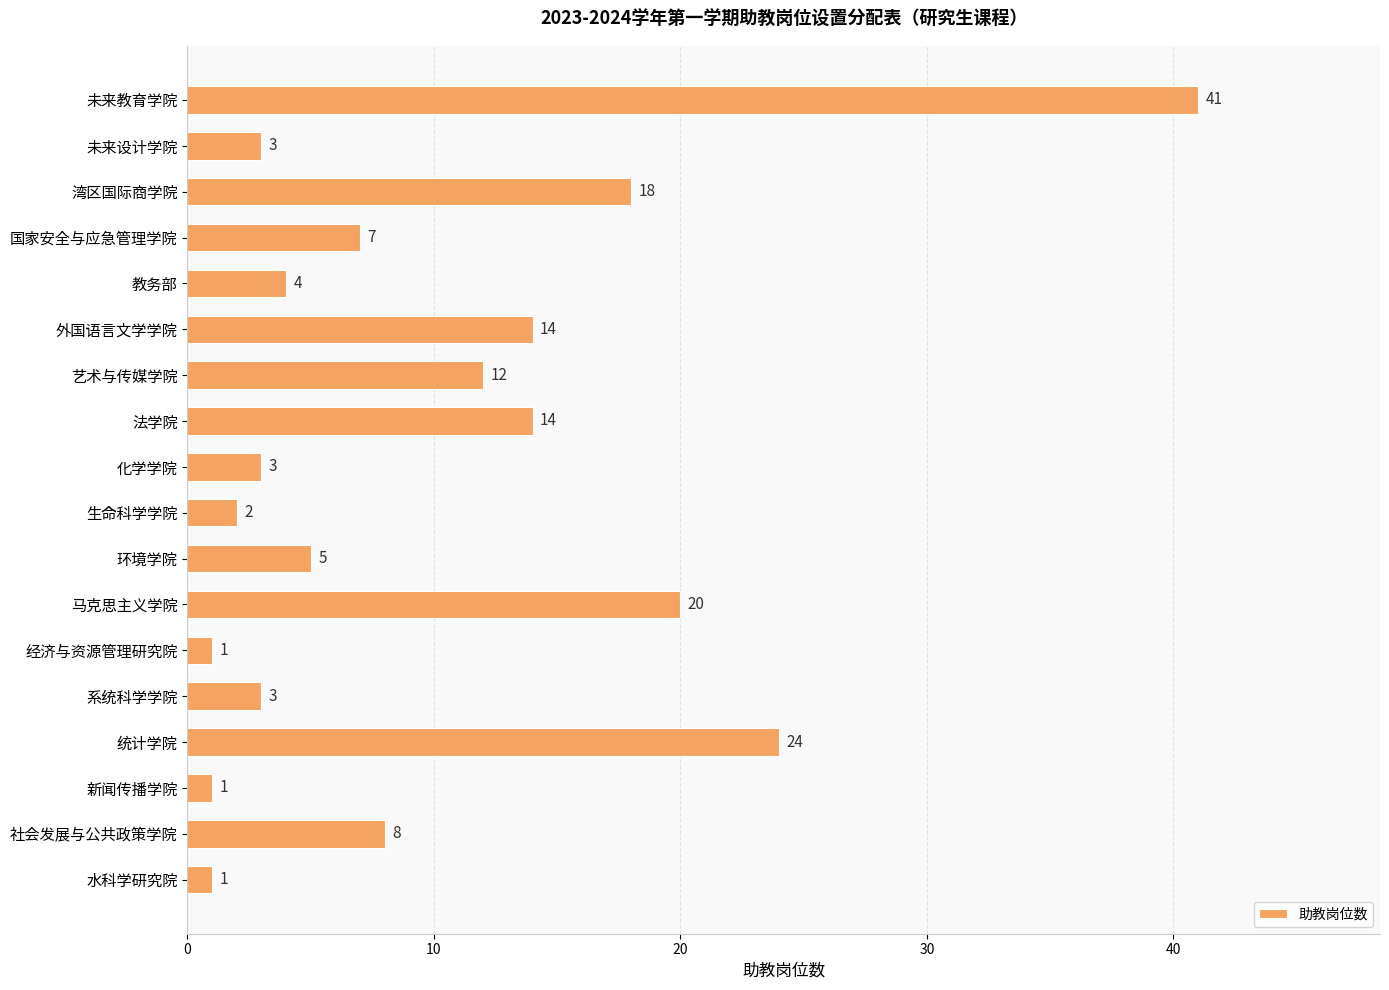

What is the maximum value shown in the chart?

41